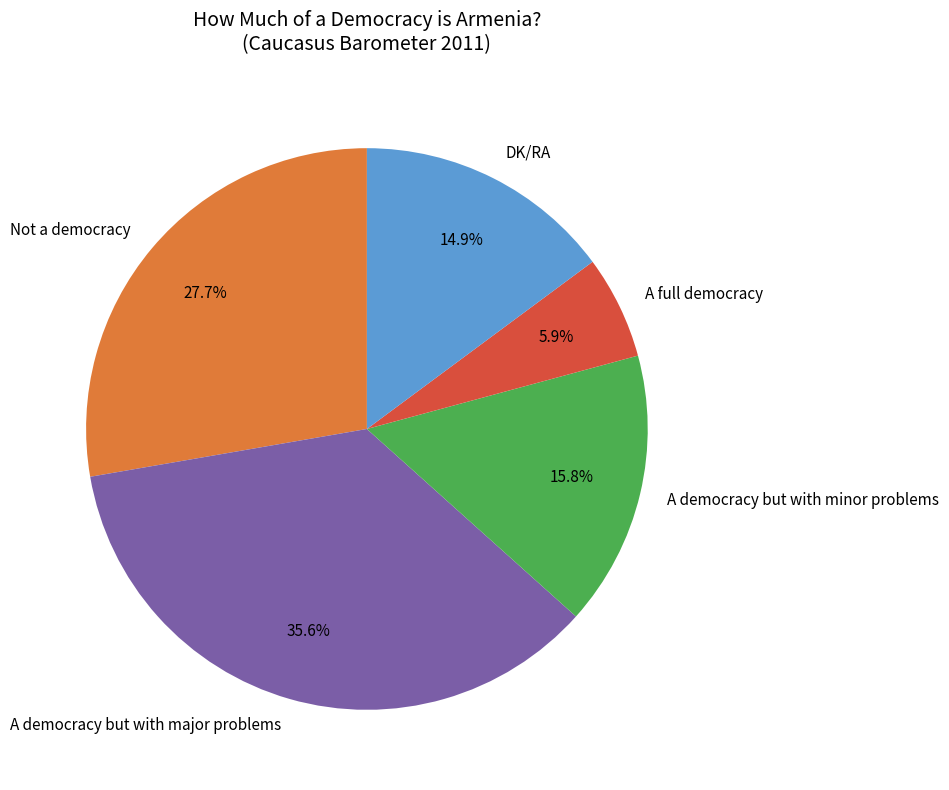

Rank the categories by value from lowest to highest.

A full democracy, DK/RA, A democracy but with minor problems, Not a democracy, A democracy but with major problems